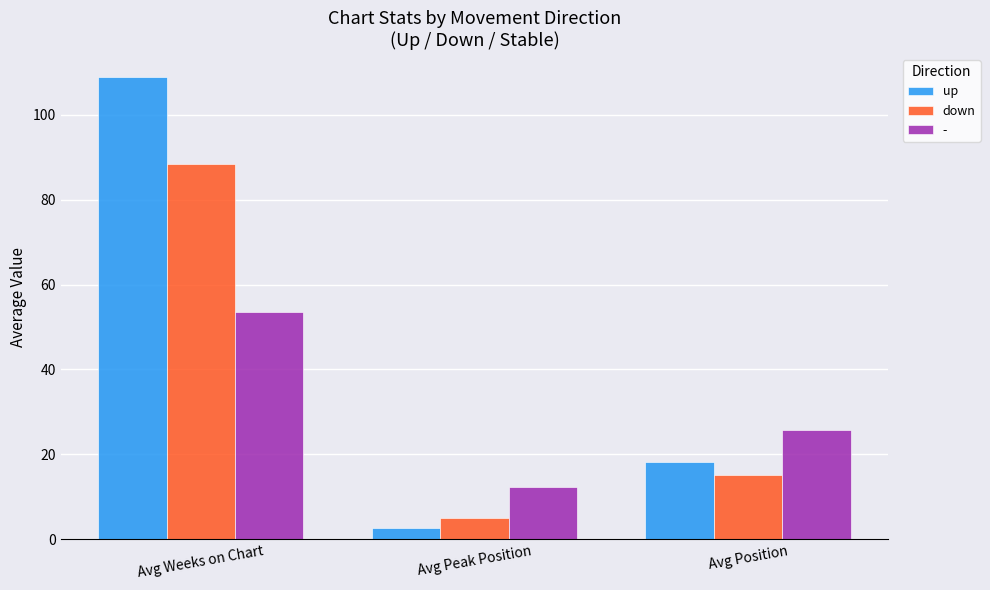

At which label does down reach its minimum?

Avg Peak Position